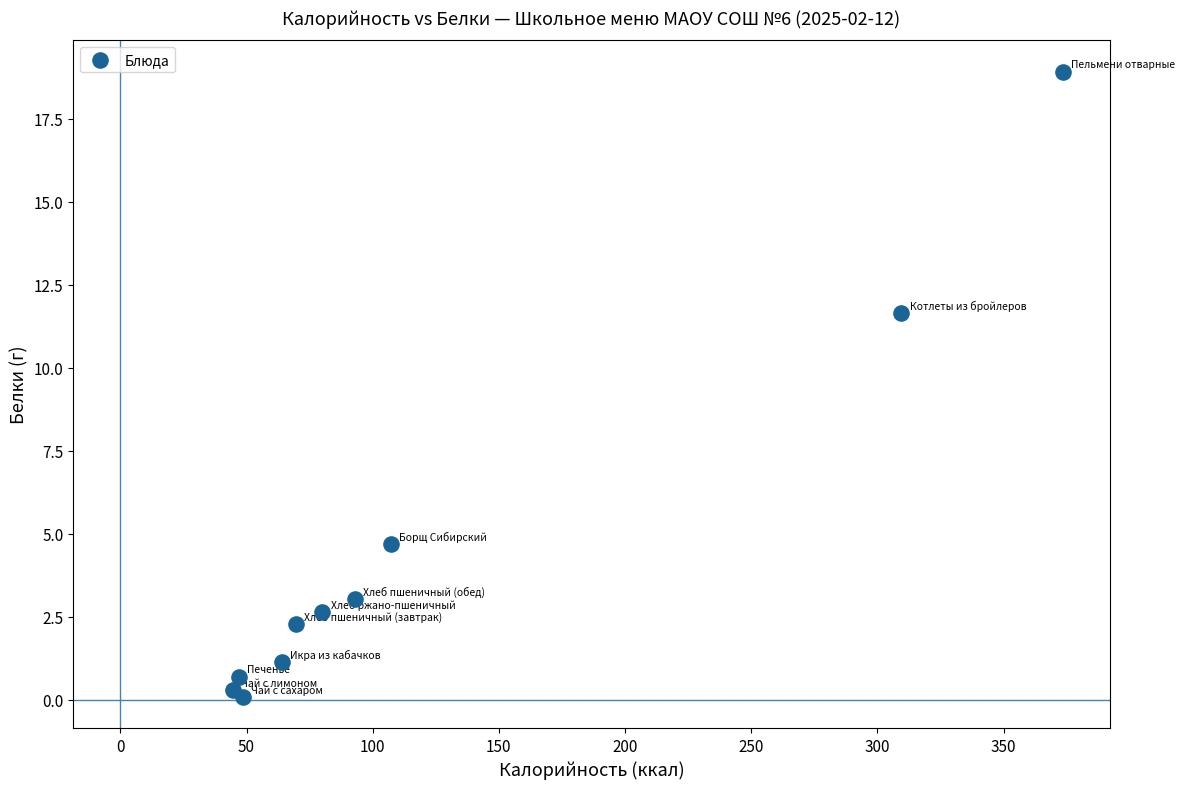

What Y value in the scatter plot is closest to 9?

11.7